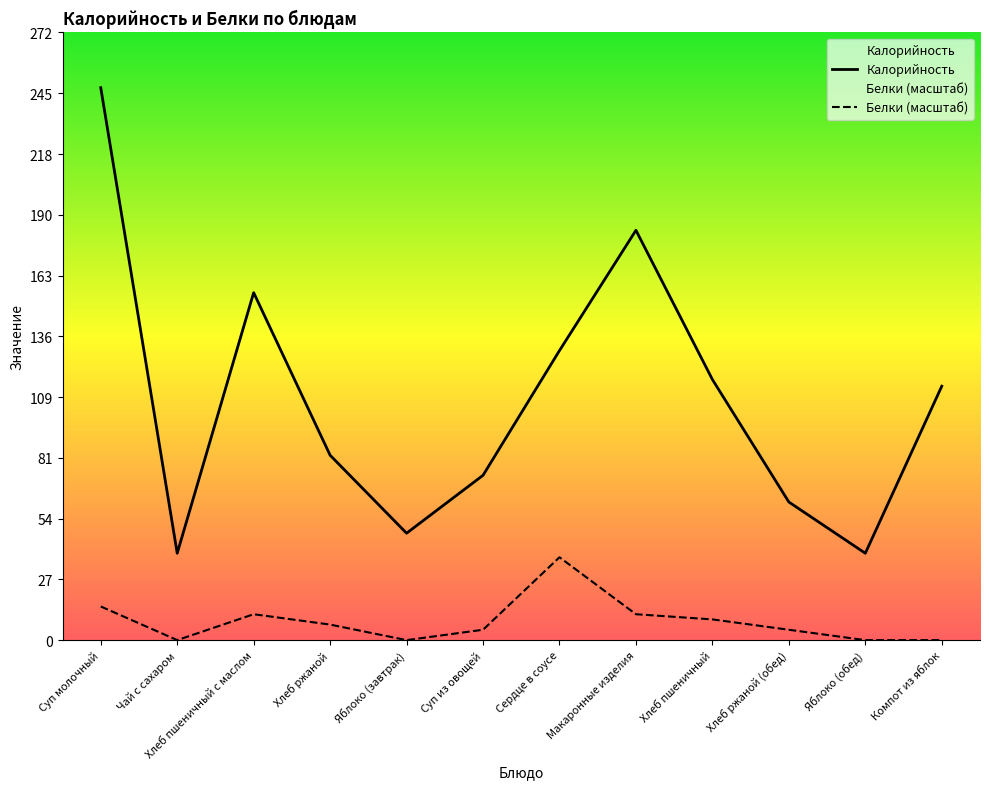

True or false: Белки and Калорийность intersect in this chart.

False